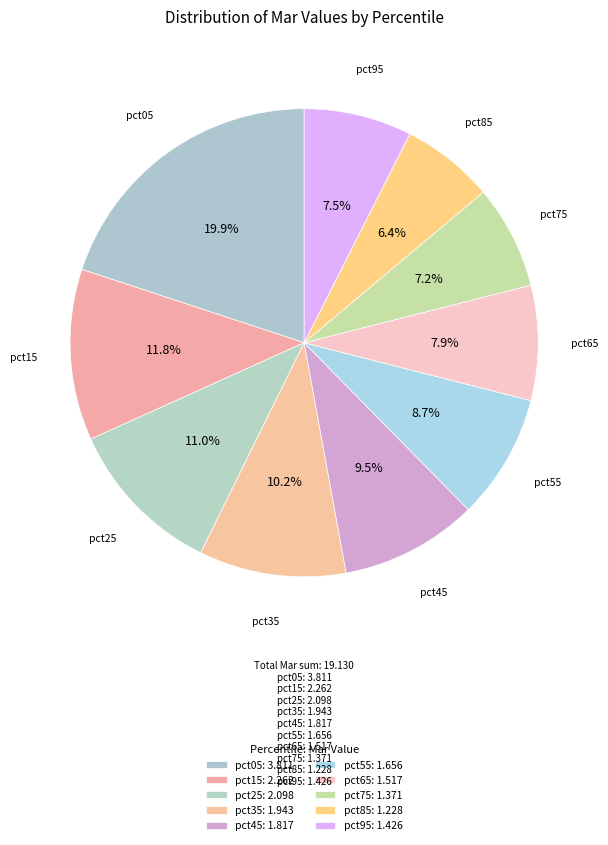

Count the number of slices in the pie.

10